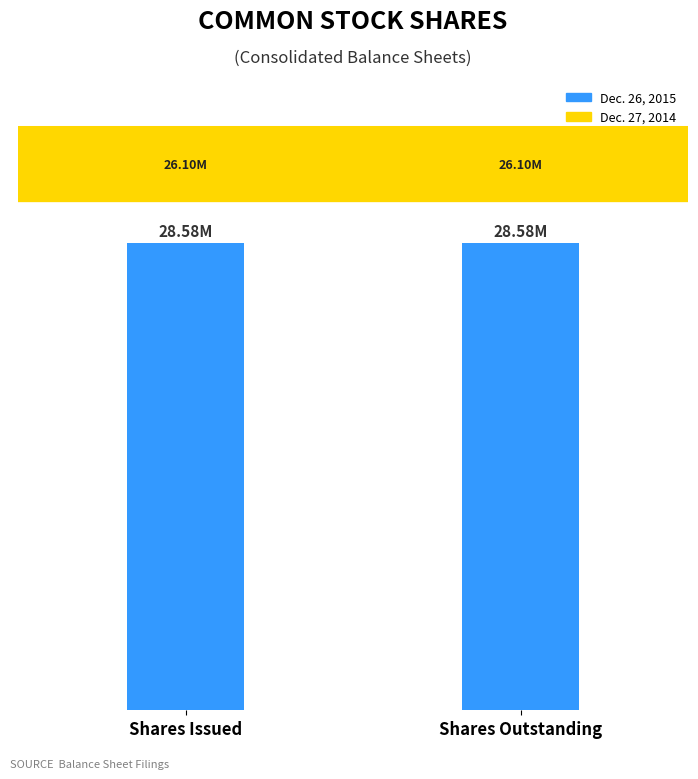

List the series in order of their overall mean, highest first.

Dec. 26, 2015, Dec. 27, 2014